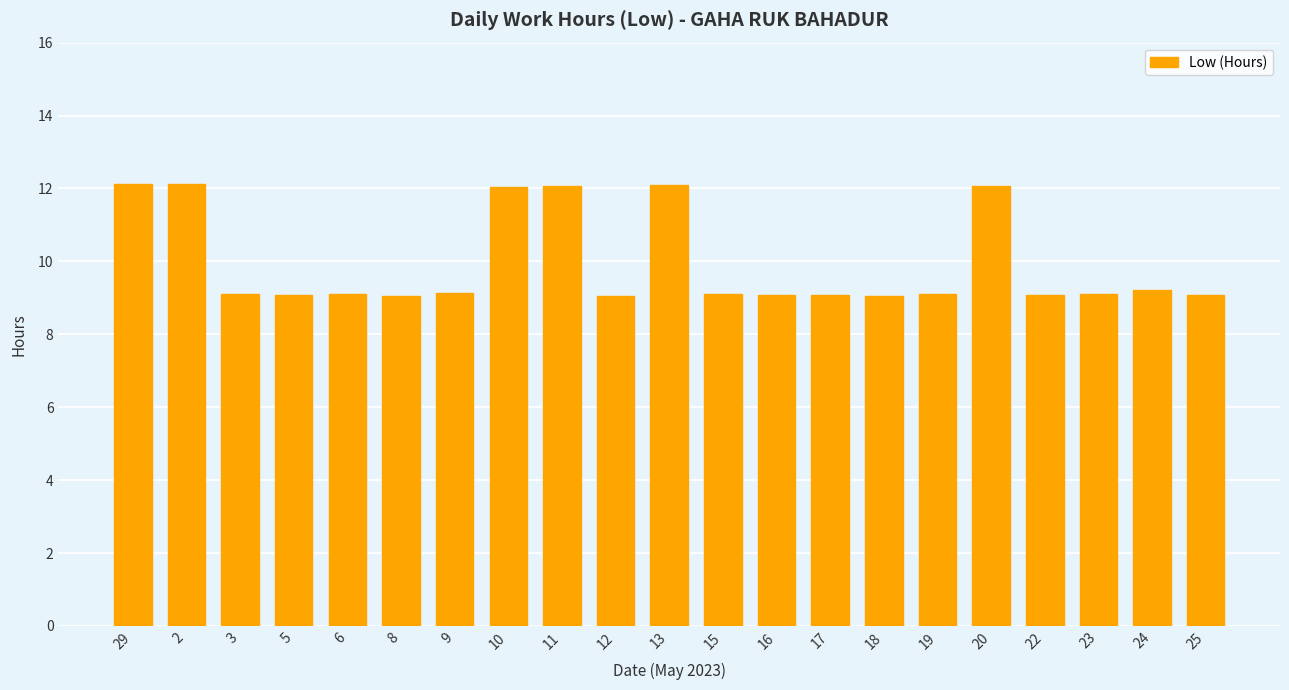

How many data points does each series have?

21